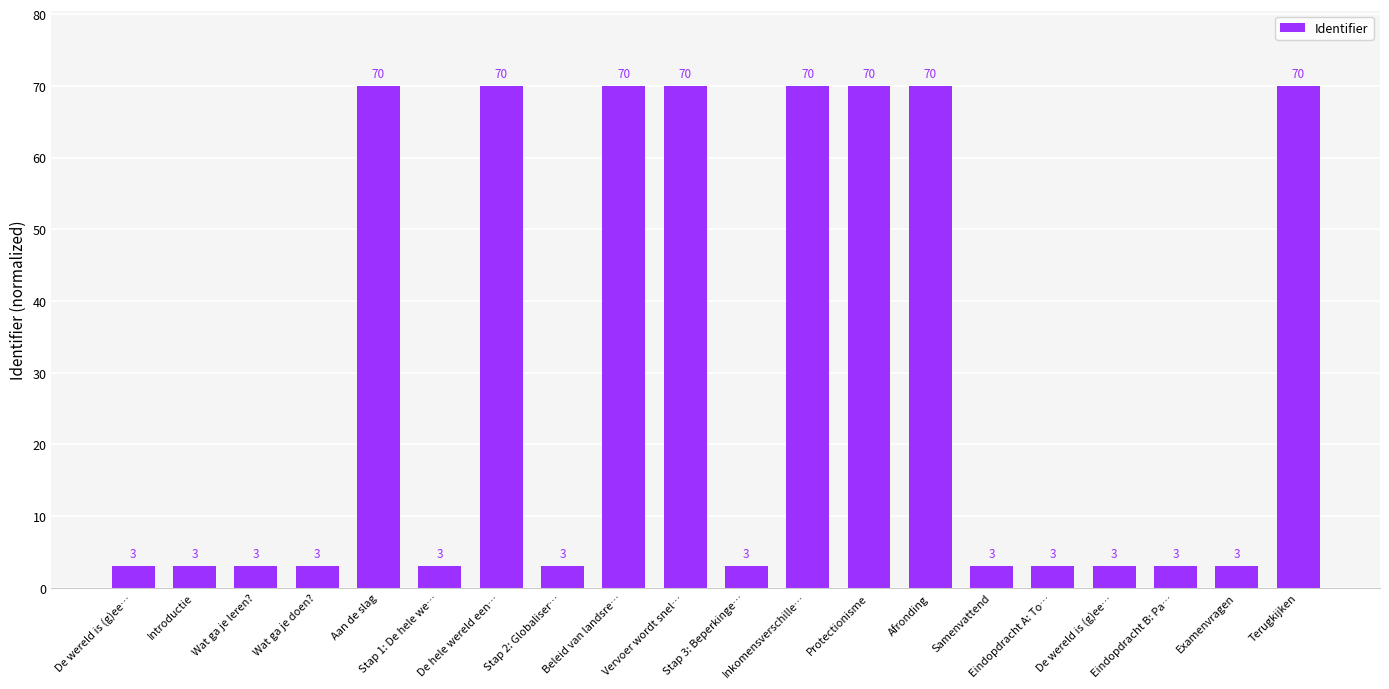

Does the chart contain any negative values?

No